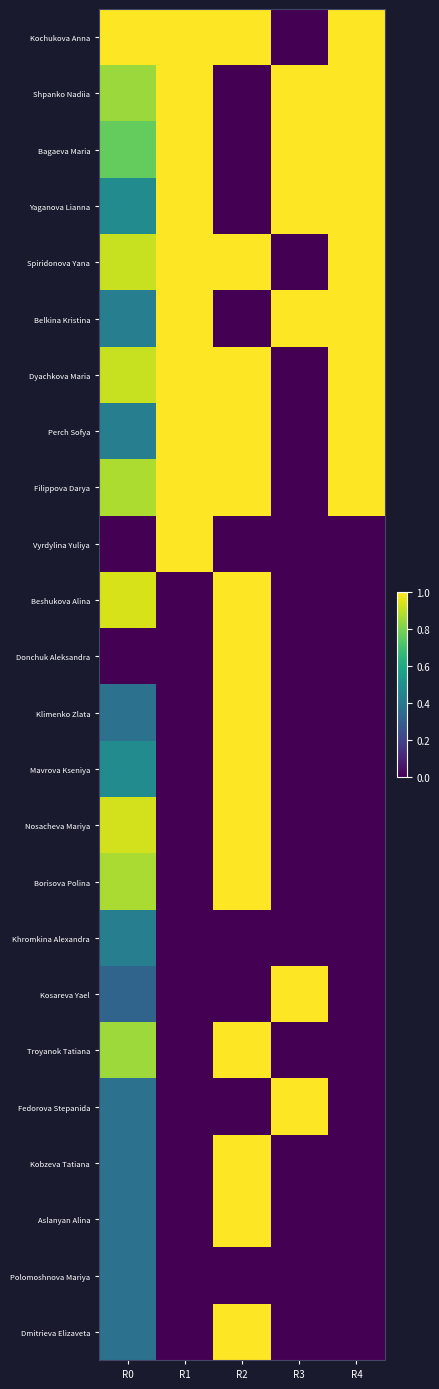

Reading left to right, transcribe all the data shown in this chart.

Kochukova Anna: R0=1.0	R1=1.0	R2=1.0	R3=0.0	R4=1.0
Shpanko Nadiia: R0=0.8	R1=1.0	R2=0.0	R3=1.0	R4=1.0
Bagaeva Maria: R0=0.8	R1=1.0	R2=0.0	R3=1.0	R4=1.0
Yaganova Lianna: R0=0.5	R1=1.0	R2=0.0	R3=1.0	R4=1.0
Spiridonova Yana: R0=0.9	R1=1.0	R2=1.0	R3=0.0	R4=1.0
Belkina Kristina: R0=0.4	R1=1.0	R2=0.0	R3=1.0	R4=1.0
Dyachkova Maria: R0=0.9	R1=1.0	R2=1.0	R3=0.0	R4=1.0
Perch Sofya: R0=0.4	R1=1.0	R2=1.0	R3=0.0	R4=1.0
Filippova Darya: R0=0.9	R1=1.0	R2=1.0	R3=0.0	R4=1.0
Vyrdylina Yuliya: R0=0.0	R1=1.0	R2=0.0	R3=0.0	R4=0.0
Beshukova Alina: R0=0.9	R1=0.0	R2=1.0	R3=0.0	R4=0.0
Donchuk Aleksandra: R0=0.0	R1=0.0	R2=1.0	R3=0.0	R4=0.0
Klimenko Zlata: R0=0.4	R1=0.0	R2=1.0	R3=0.0	R4=0.0
Mavrova Kseniya: R0=0.5	R1=0.0	R2=1.0	R3=0.0	R4=0.0
Nosacheva Mariya: R0=0.9	R1=0.0	R2=1.0	R3=0.0	R4=0.0
Borisova Polina: R0=0.9	R1=0.0	R2=1.0	R3=0.0	R4=0.0
Khromkina Alexandra: R0=0.4	R1=0.0	R2=0.0	R3=0.0	R4=0.0
Kosareva Yael: R0=0.3	R1=0.0	R2=0.0	R3=1.0	R4=0.0
Troyanok Tatiana: R0=0.9	R1=0.0	R2=1.0	R3=0.0	R4=0.0
Fedorova Stepanida: R0=0.4	R1=0.0	R2=0.0	R3=1.0	R4=0.0
Kobzeva Tatiana: R0=0.4	R1=0.0	R2=1.0	R3=0.0	R4=0.0
Aslanyan Alina: R0=0.4	R1=0.0	R2=1.0	R3=0.0	R4=0.0
Polomoshnova Mariya: R0=0.4	R1=0.0	R2=0.0	R3=0.0	R4=0.0
Dmitrieva Elizaveta: R0=0.4	R1=0.0	R2=1.0	R3=0.0	R4=0.0